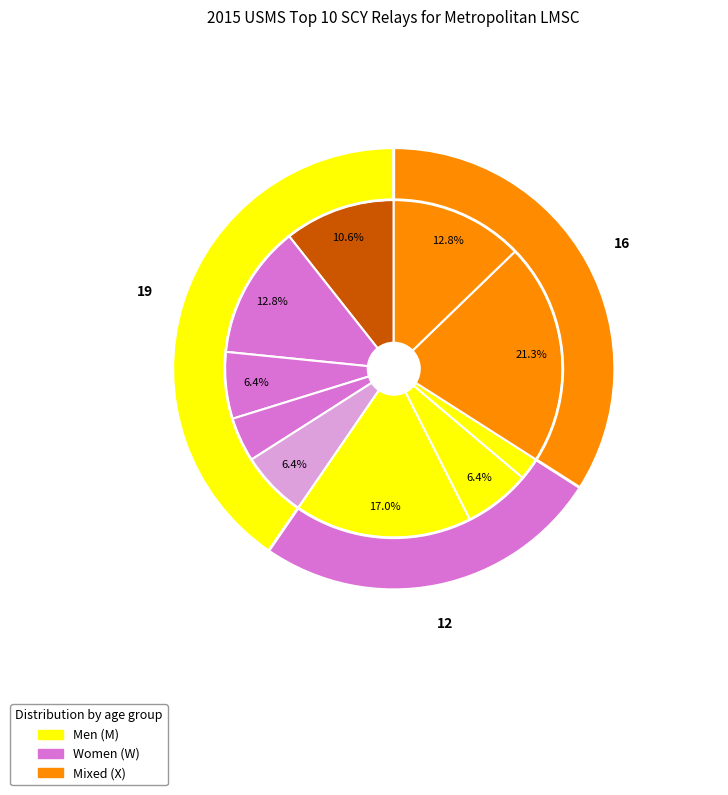

What portion of the pie excludes M25+ 400 Medley (REDT)?

93.6%